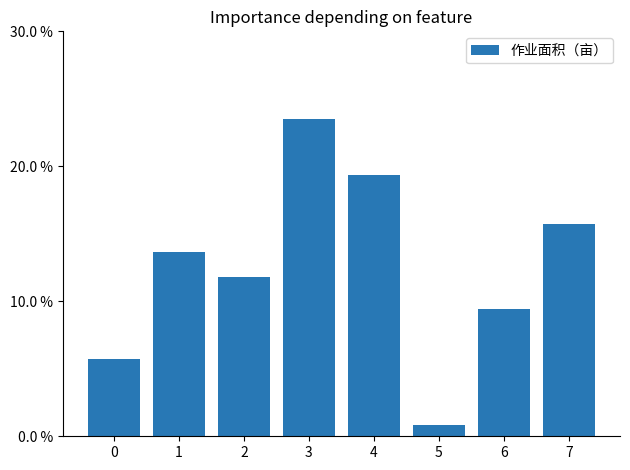

Are the bars horizontal?

No